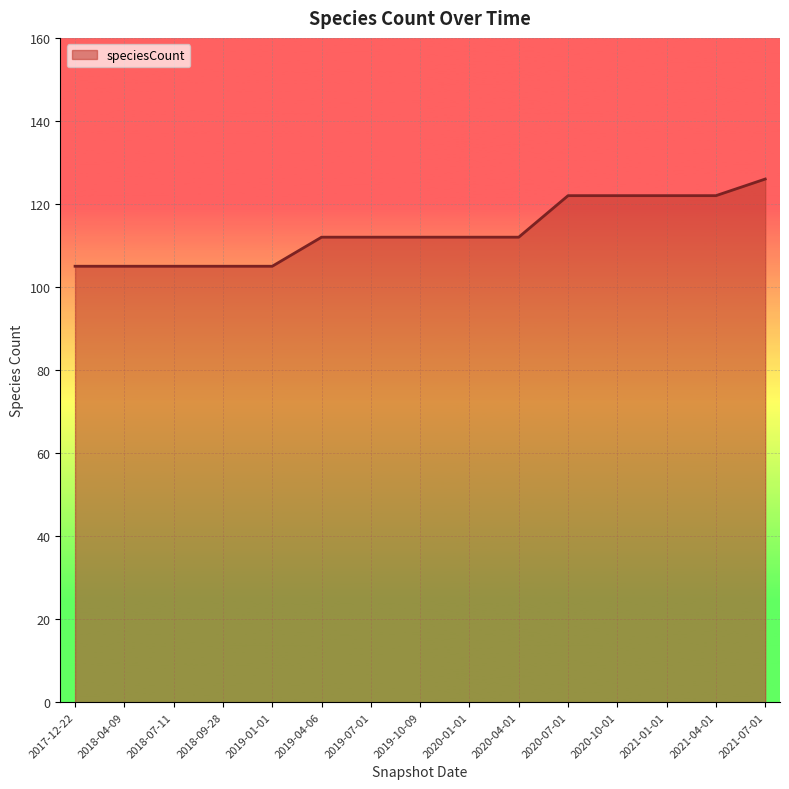

What is the sum of all values?

1699